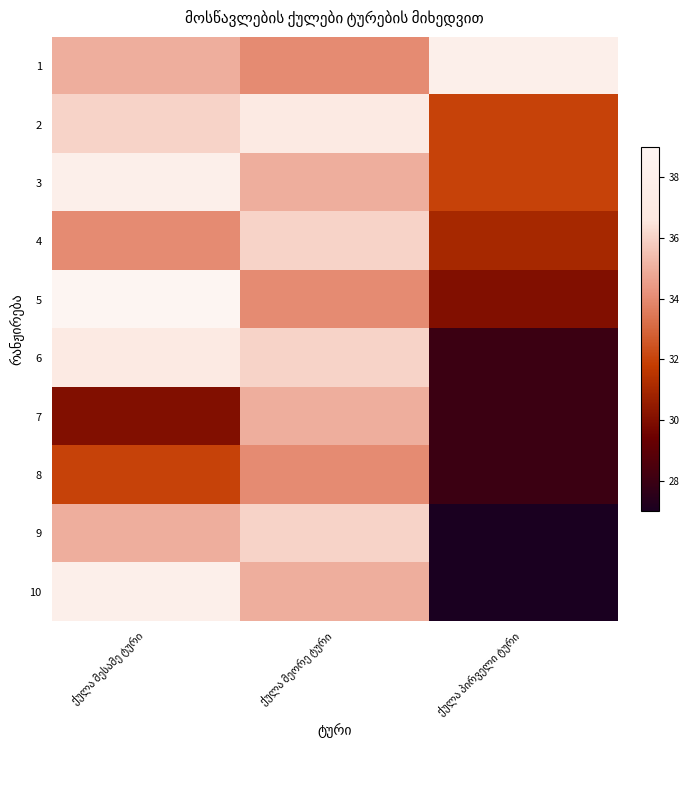

Reading left to right, list all the values displayed in this chart.

1: ქულა მესამე ტური=35	ქულა მეორე ტური=34	ქულა პირველი ტური=38
2: ქულა მესამე ტური=36	ქულა მეორე ტური=37	ქულა პირველი ტური=32
3: ქულა მესამე ტური=38	ქულა მეორე ტური=35	ქულა პირველი ტური=32
4: ქულა მესამე ტური=34	ქულა მეორე ტური=36	ქულა პირველი ტური=31
5: ქულა მესამე ტური=39	ქულა მეორე ტური=34	ქულა პირველი ტური=30
6: ქულა მესამე ტური=37	ქულა მეორე ტური=36	ქულა პირველი ტური=28
7: ქულა მესამე ტური=30	ქულა მეორე ტური=35	ქულა პირველი ტური=28
8: ქულა მესამე ტური=32	ქულა მეორე ტური=34	ქულა პირველი ტური=28
9: ქულა მესამე ტური=35	ქულა მეორე ტური=36	ქულა პირველი ტური=27
10: ქულა მესამე ტური=38	ქულა მეორე ტური=35	ქულა პირველი ტური=27